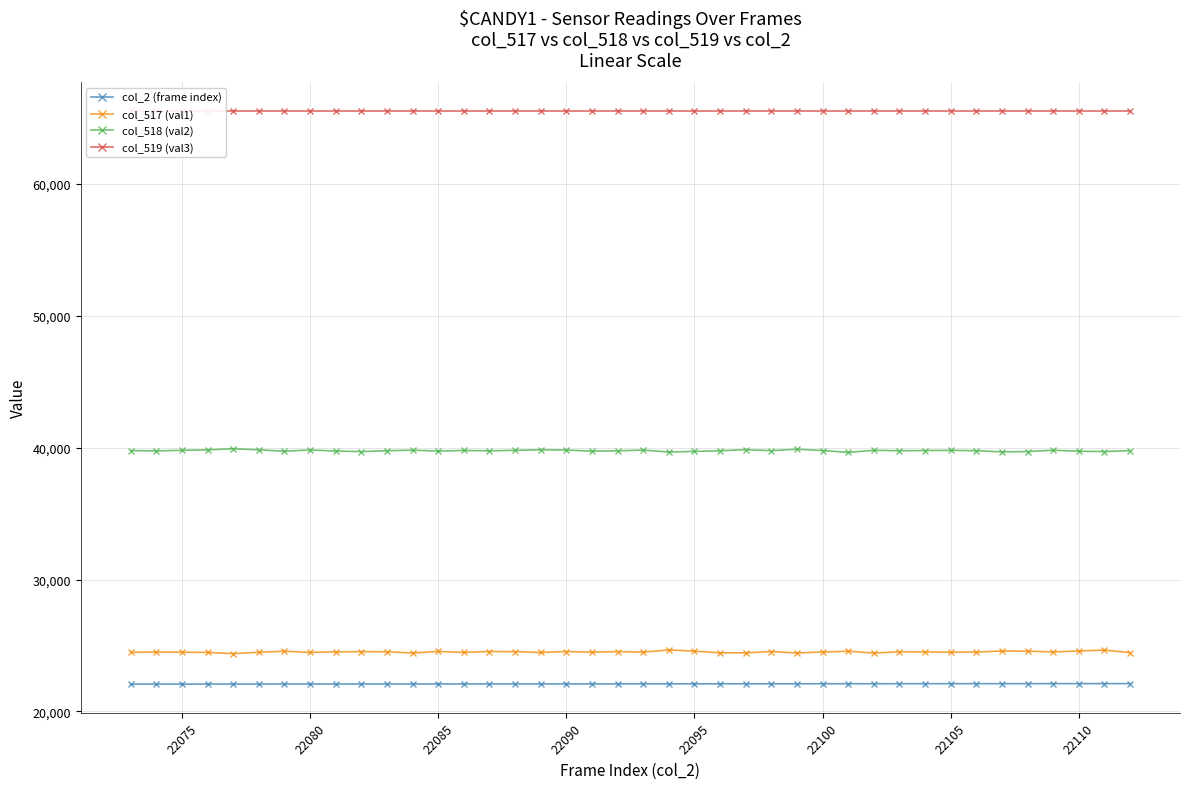

What is the highest value of the col_2 (frame index) series?

22112